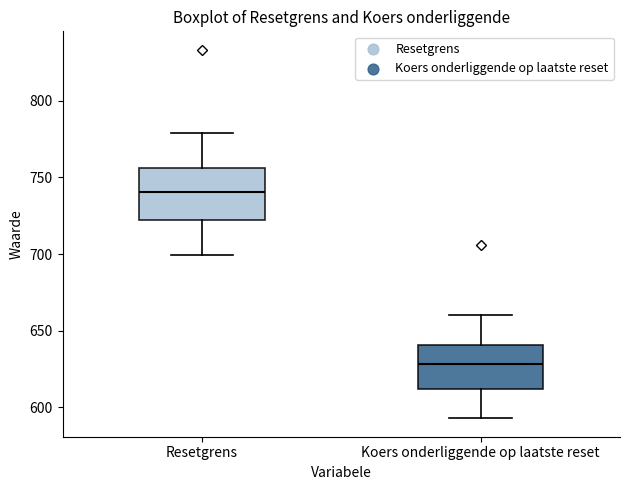

Which box's median line is the lowest?

Koers onderliggende op laatste reset